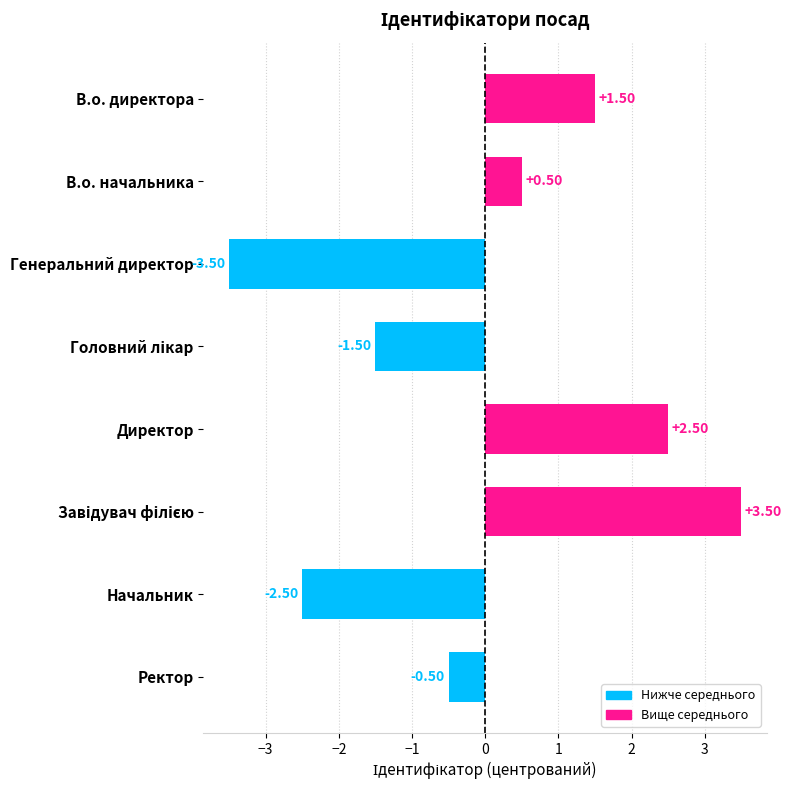

What is the difference between the maximum and minimum values?

7.0